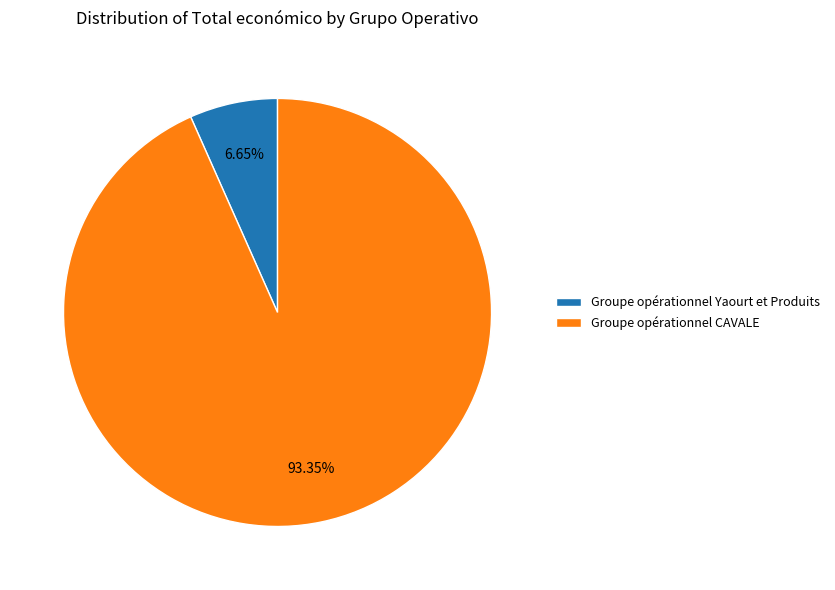

How many segments does this pie chart have?

2